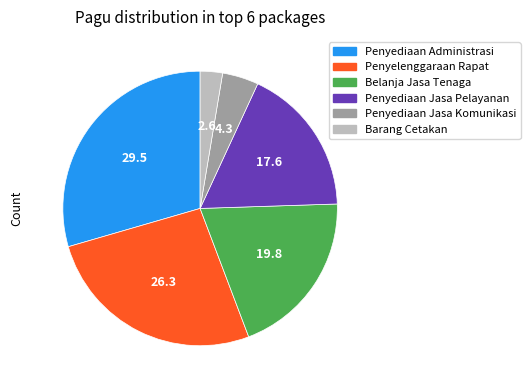

Count the number of slices in the pie.

6